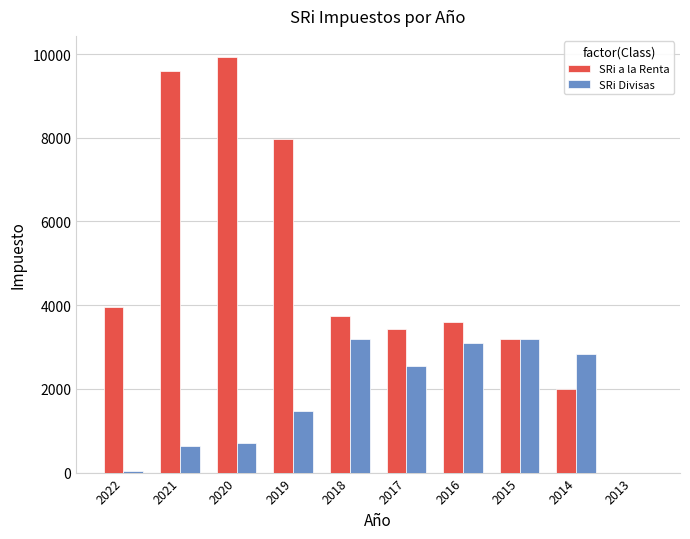

What is the sum of the SRi Divisas values at 2019 and 2018?

4661.9